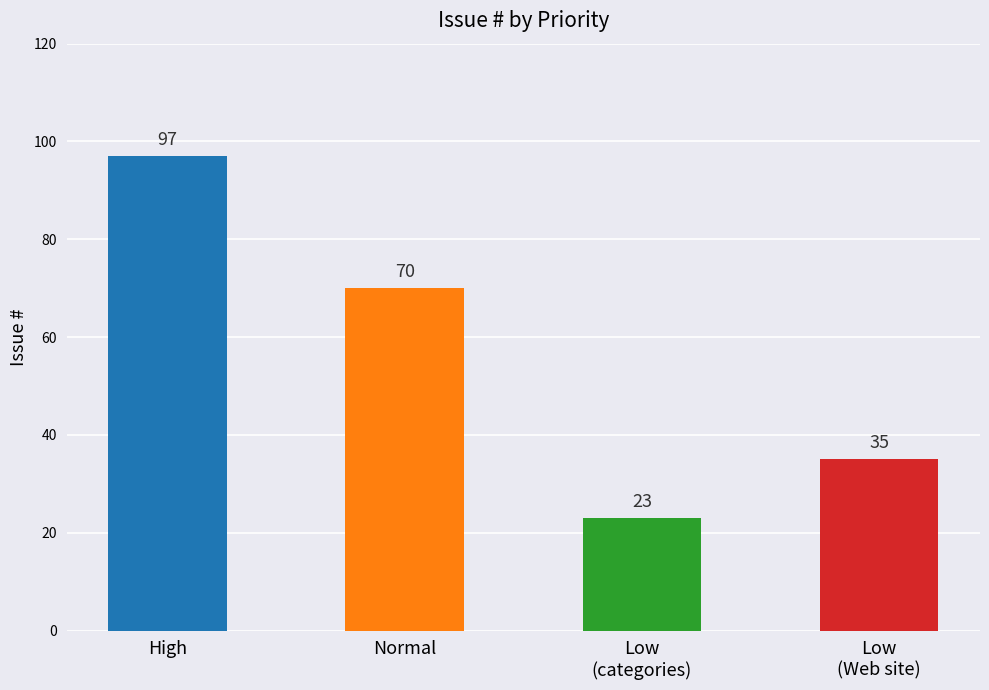

Reading left to right, what are all the values shown in this chart?

High=97	Normal=70	Low
(categories)=23	Low
(Web site)=35